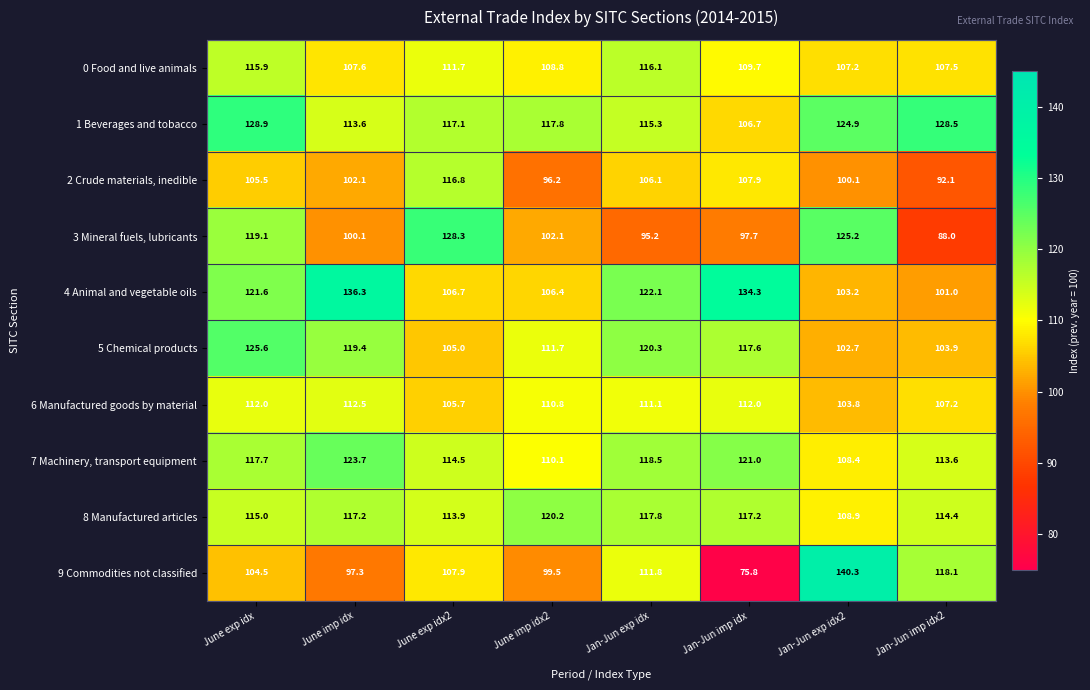

What is the sum of all 9 Commodities not classified values?

855.2